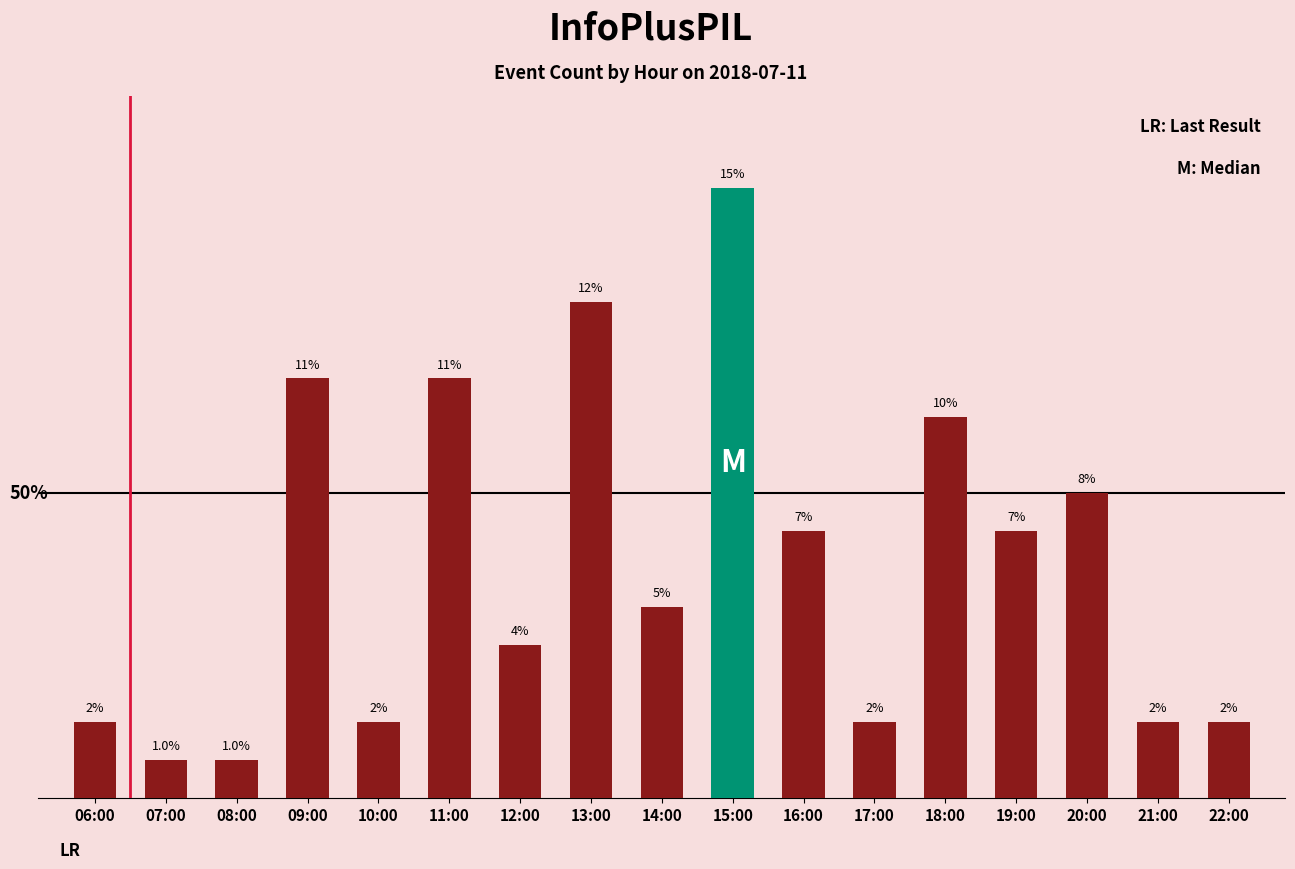

Between 20:00 and 15:00, which is larger?

15:00